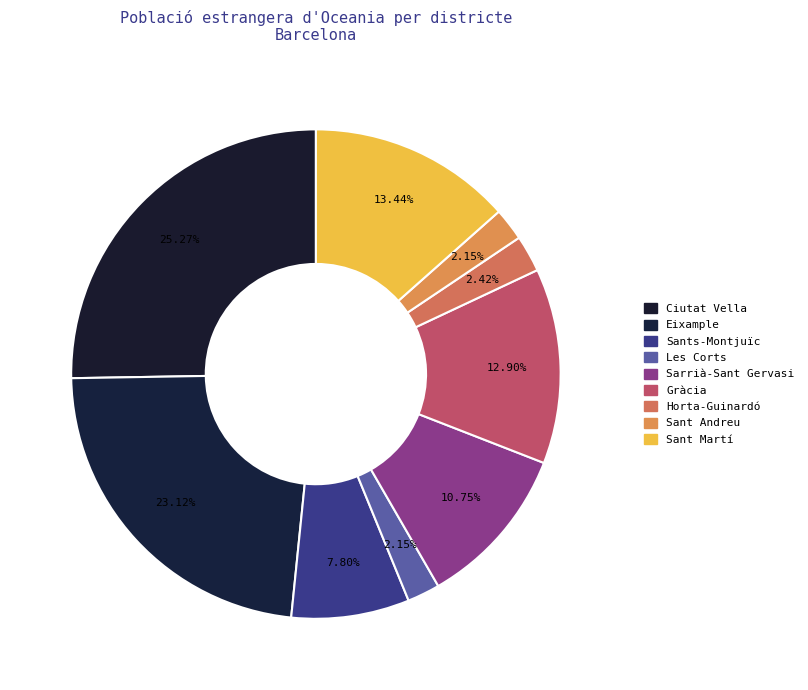

Count the number of slices in the pie.

9